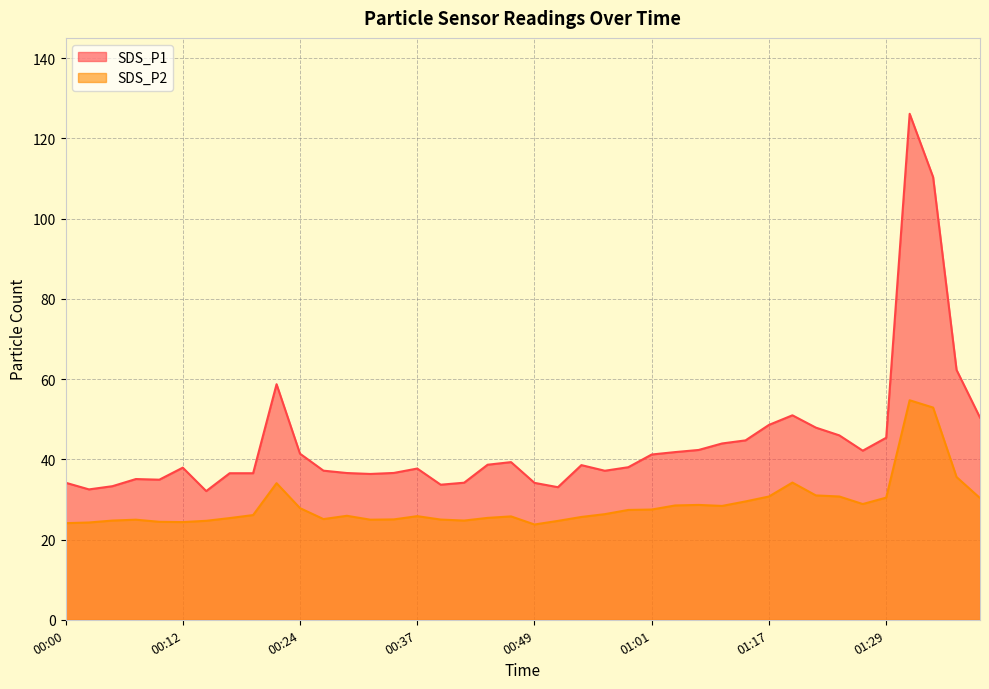

Reading right to left, transcribe all the data shown in this chart.

SDS_P1: 50.4	62.3	110.3	126.1	45.4	42.1	46.0	47.9	51.0	48.6	44.7	44.0	42.3	41.8	41.2	38.0	37.1	38.5	33.0	34.1	39.3	38.6	34.2	33.7	37.7	36.6	36.4	36.6	37.2	41.4	58.7	36.5	36.5	32.1	37.9	34.9	35.1	33.3	32.5	34.2
SDS_P2: 30.3	35.6	52.9	54.7	30.4	28.9	30.7	31.0	34.2	30.7	29.5	28.4	28.6	28.5	27.5	27.4	26.3	25.6	24.6	23.8	25.8	25.4	24.7	25.0	25.8	25.0	24.9	25.9	25.1	27.8	34.0	26.1	25.4	24.7	24.4	24.4	24.9	24.7	24.2	24.1